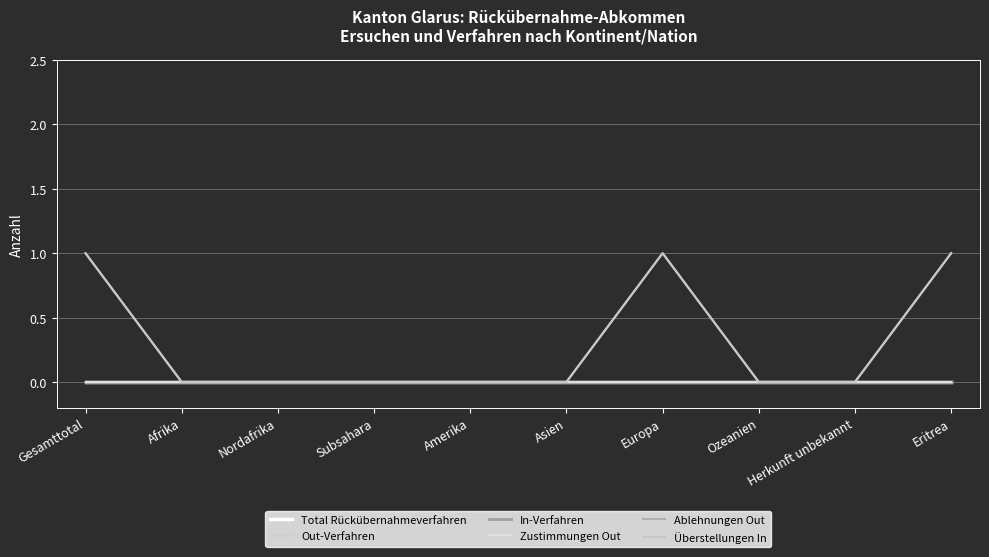

Does the chart display data point markers on the line(s)?

No